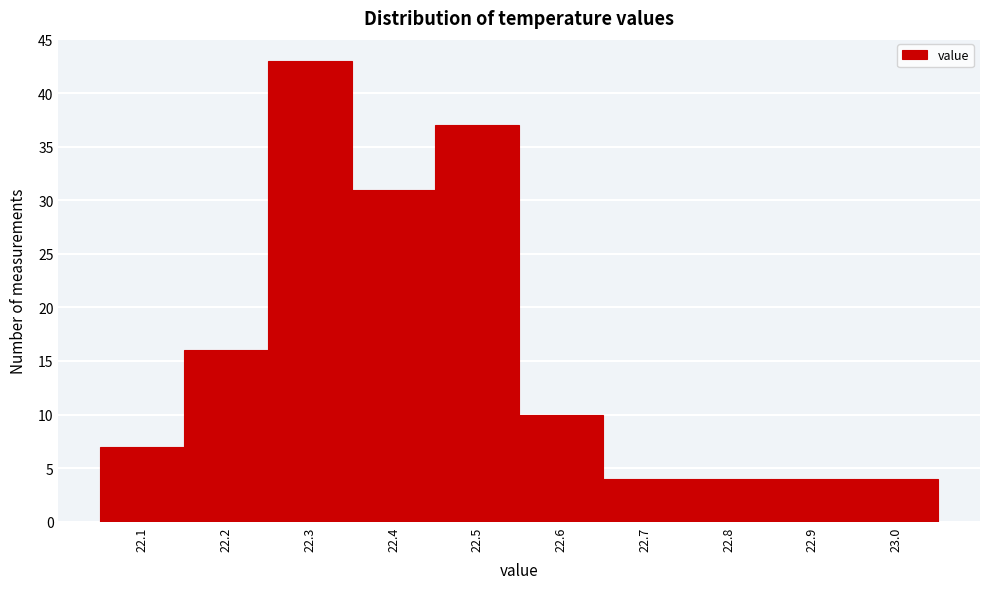

What is the height of the bar covering 22.55 to 22.65 on the x-axis? The values are not printed on the chart, so give them approximately, as read against the axis.

10